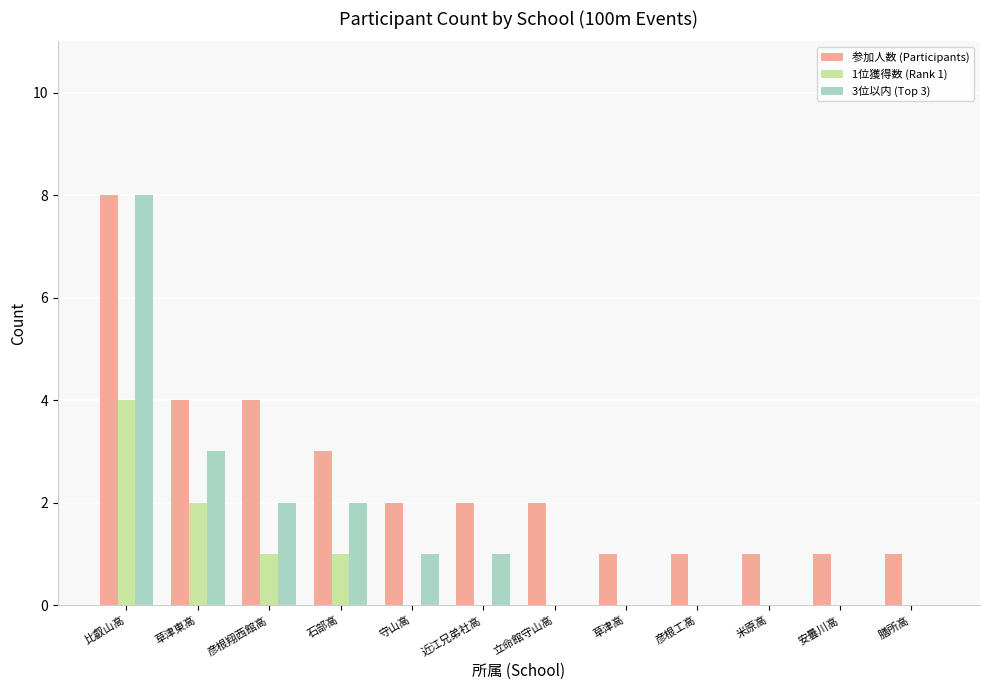

What is the approximate value of 参加人数 (Participants) at 草津東高?

4